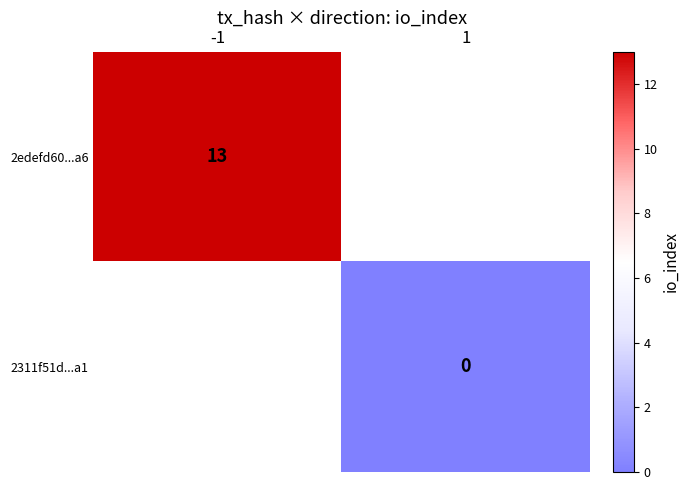

The 2edefd60...a6 series shows 13 at -1. True or false?

True